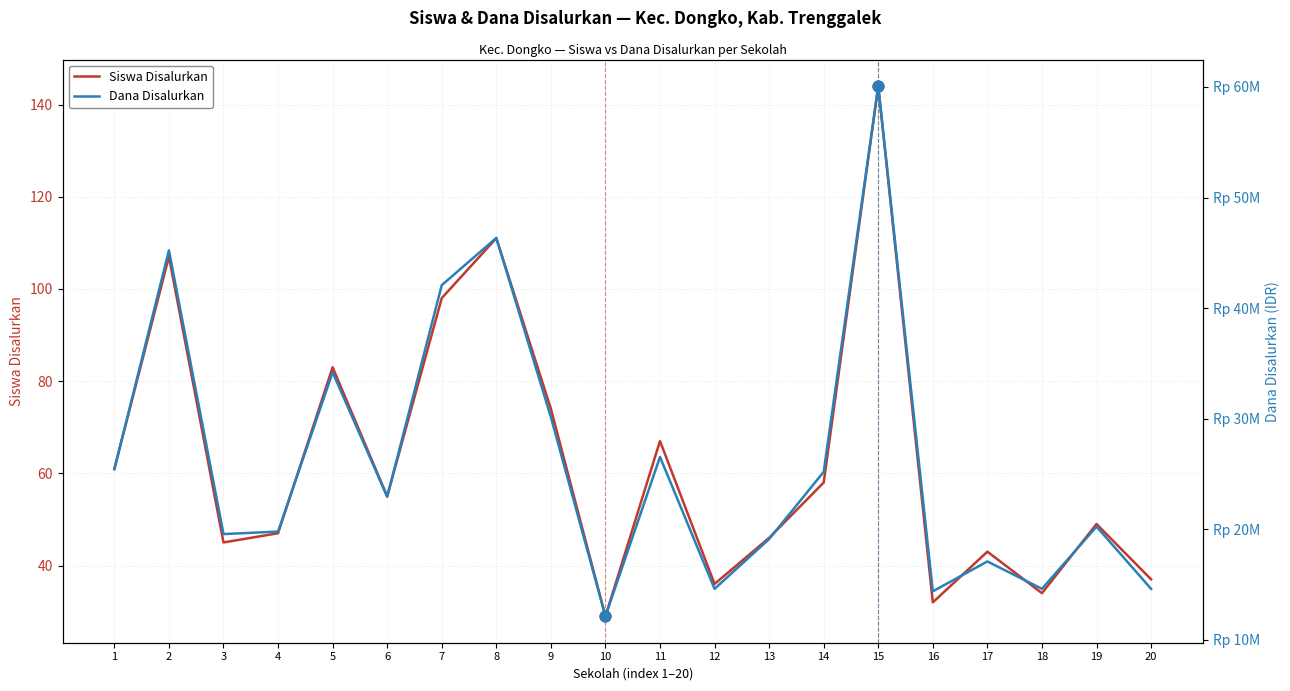

Which series contains the lowest Y value?

Siswa Disalurkan